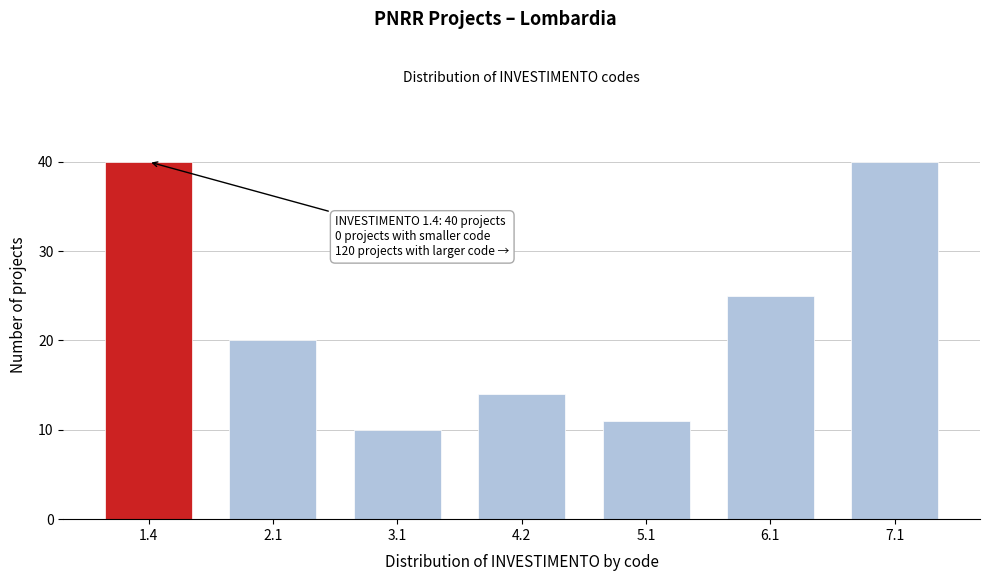

Reading left to right, transcribe all the data shown in this chart.

40	20	10	14	11	25	40